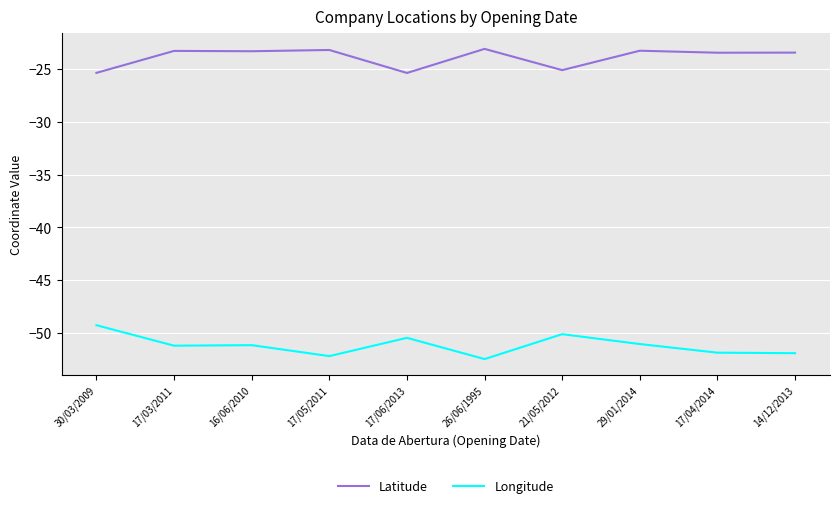

What is the average value of the Latitude series?

-23.9